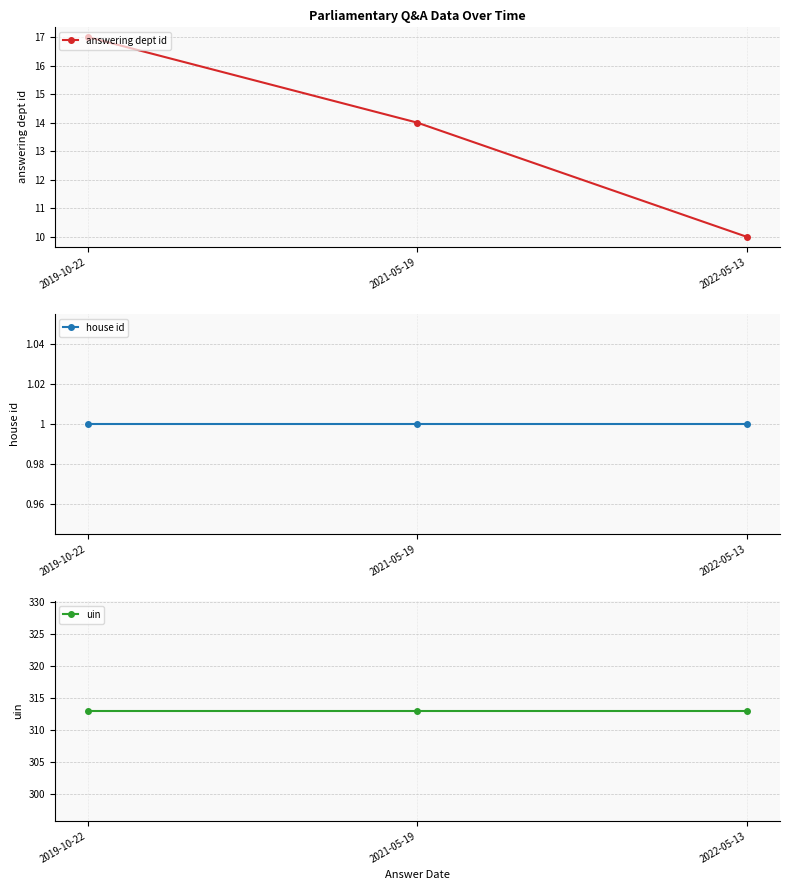

What position from the left is 2019-10-22?

1